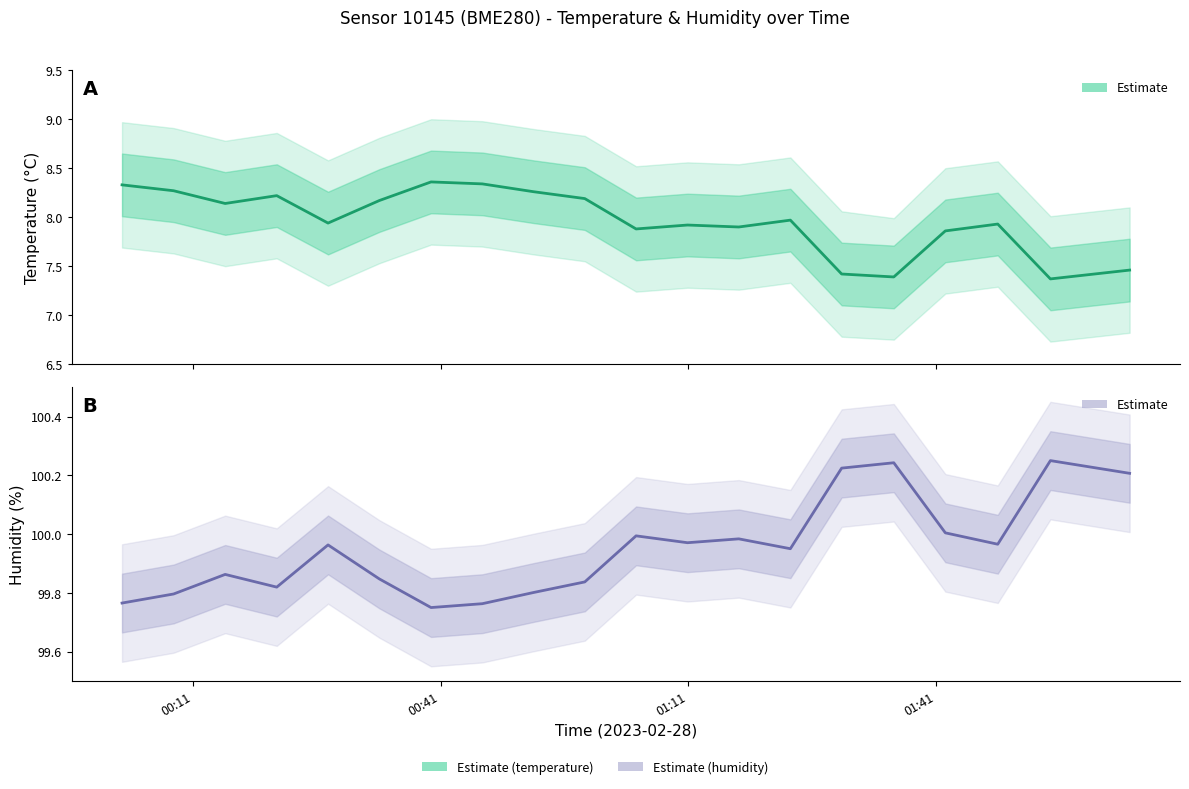

What is the value of the temperature point at the 12th from the left?

7.9